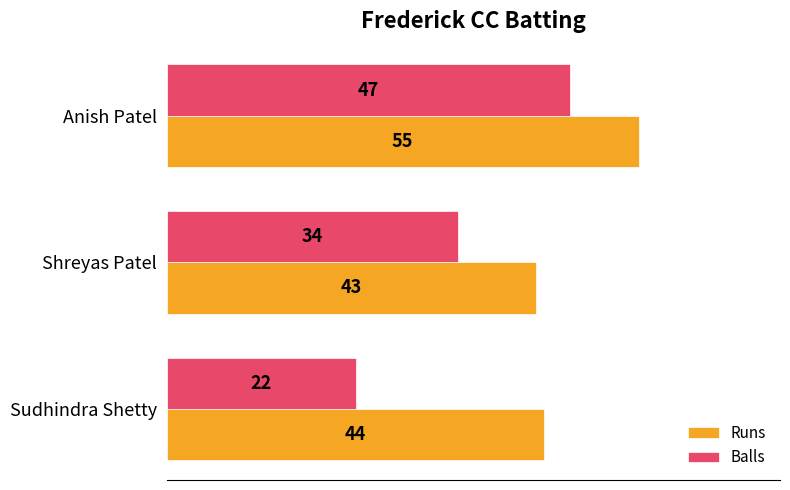

What are all the series names shown in the legend?

Runs, Balls